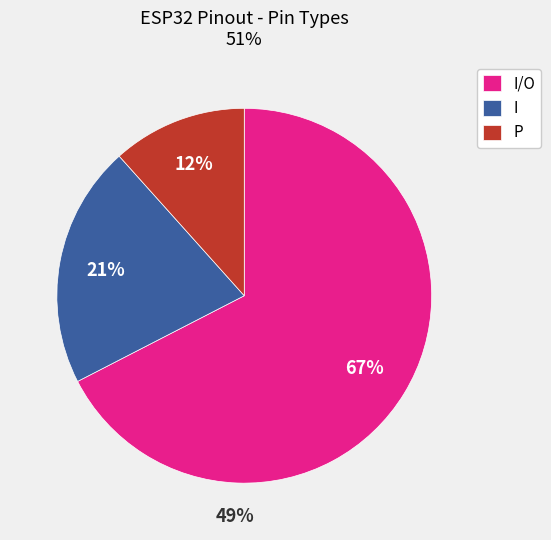

Combined, do I and Analog account for over 50%?

No